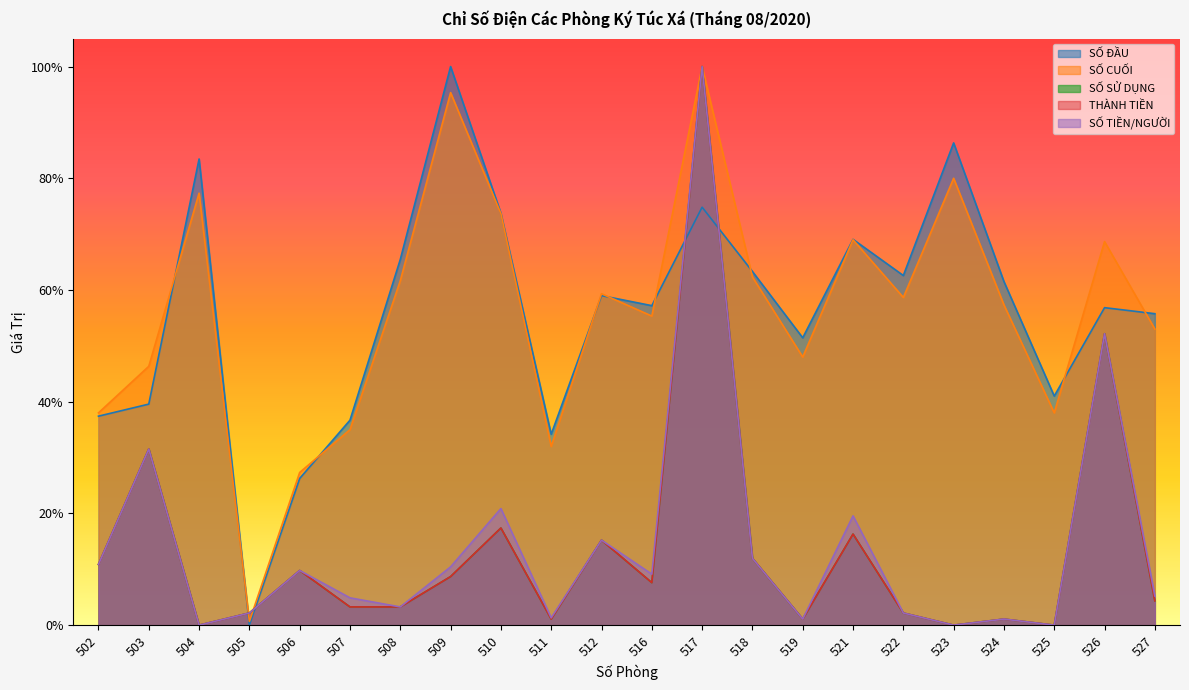

Reading right to left, extract all data points from this chart.

SỐ ĐẦU: 0.6	0.6	0.4	0.6	0.9	0.6	0.7	0.5	0.6	0.7	0.6	0.6	0.3	0.7	1.0	0.7	0.4	0.3	0.0	0.8	0.4	0.4
SỐ CUỐI: 0.5	0.7	0.4	0.6	0.8	0.6	0.7	0.5	0.6	1.0	0.6	0.6	0.3	0.7	1.0	0.6	0.3	0.3	0.0	0.8	0.5	0.4
SỐ SỬ DỤNG: 0.0	0.5	0.0	0.0	0.0	0.0	0.2	0.0	0.1	1.0	0.1	0.2	0.0	0.2	0.1	0.0	0.0	0.1	0.0	0.0	0.3	0.1
THÀNH TIỀN: 0.0	0.5	0.0	0.0	0.0	0.0	0.2	0.0	0.1	1.0	0.1	0.2	0.0	0.2	0.1	0.0	0.0	0.1	0.0	0.0	0.3	0.1
SỐ TIỀN/NGƯỜI: 0.1	0.5	0.0	0.0	0.0	0.0	0.2	0.0	0.1	1.0	0.1	0.2	0.0	0.2	0.1	0.0	0.0	0.1	0.0	0.0	0.3	0.1